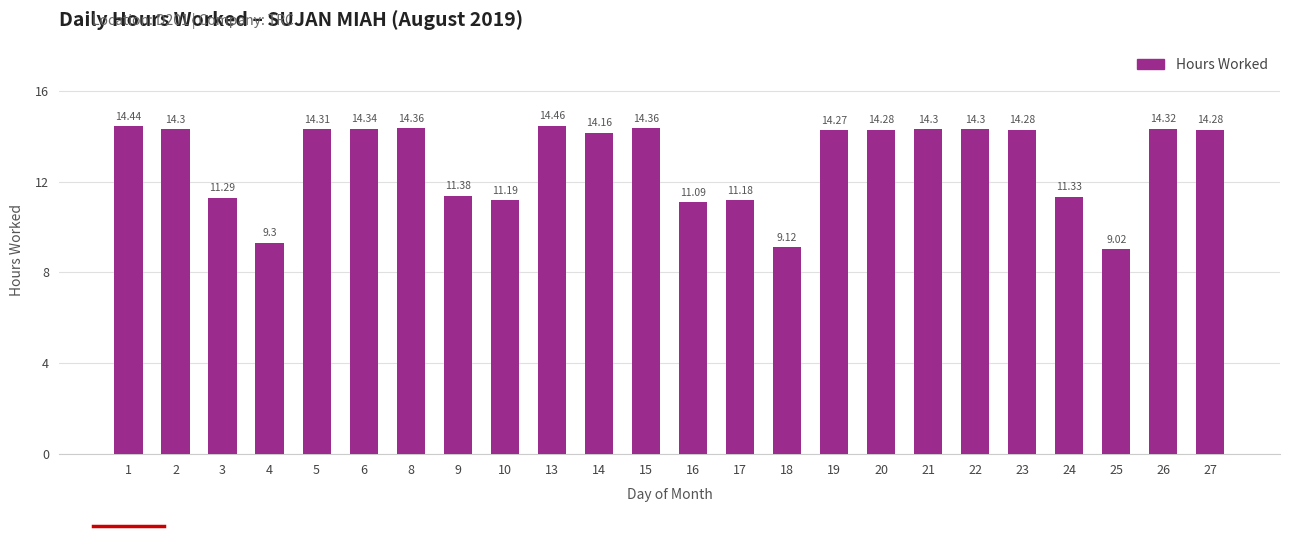

What is the greatest value displayed?

14.5